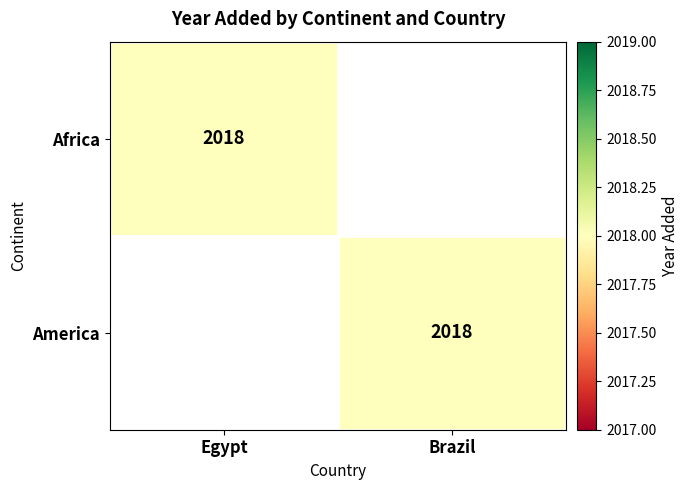

At which category is the sum across all series the highest?

Egypt